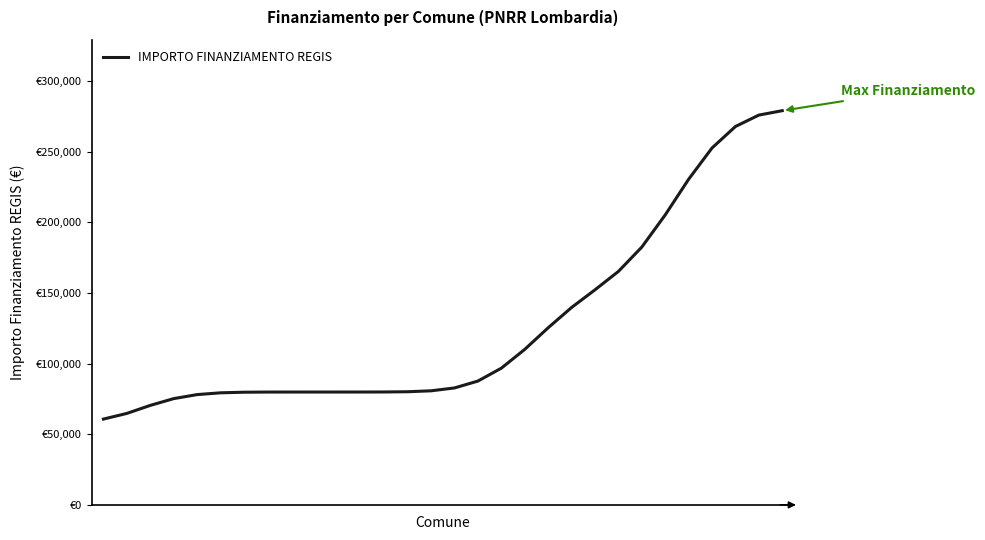

Rank the categories by value from highest to lowest.

29, 28, 27, 26, 25, 24, 23, 22, 21, 20, 19, 18, 17, 16, 15, 14, 13, 12, 11, 9, 10, 8, 7, 6, 5, 4, 3, 2, 1, 0